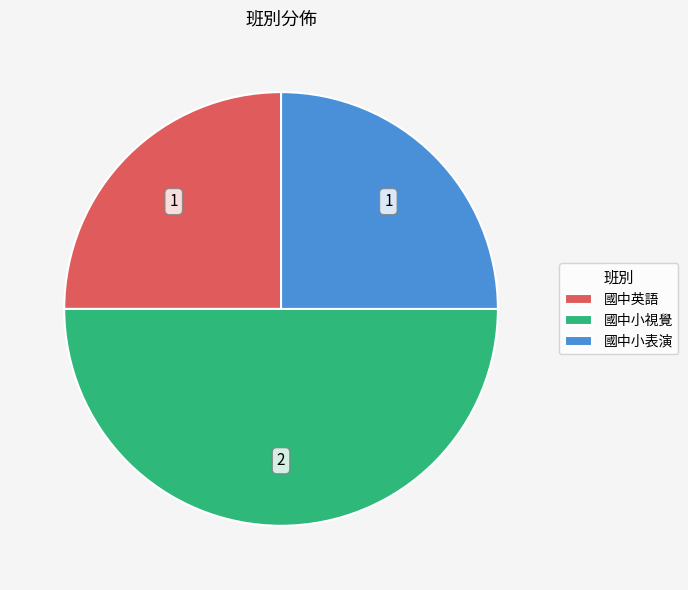

Which slice is the largest?

國中小視覺